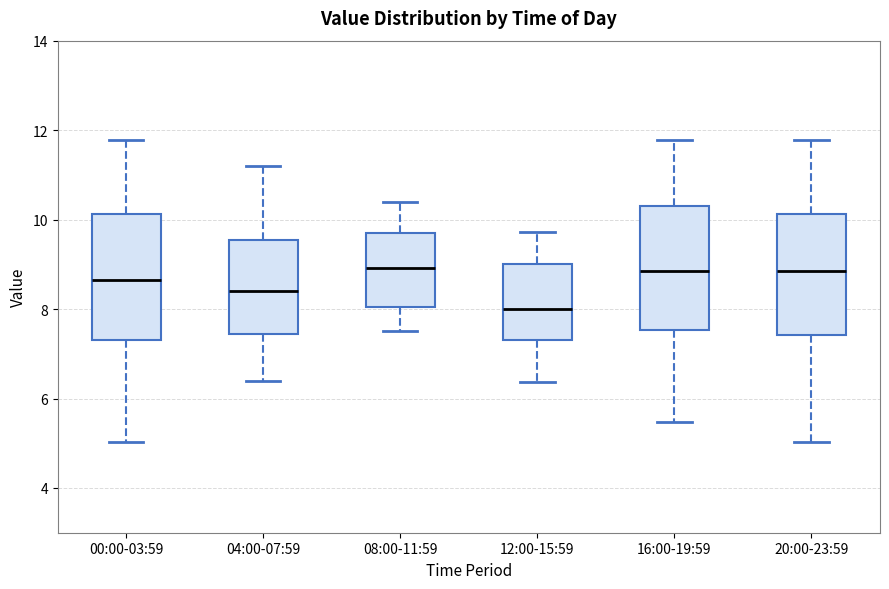

Where does the upper whisker of the box for 12:00-15:59 end on the y-axis? The values are not printed on the chart, so give them approximately, as read against the axis.

9.8